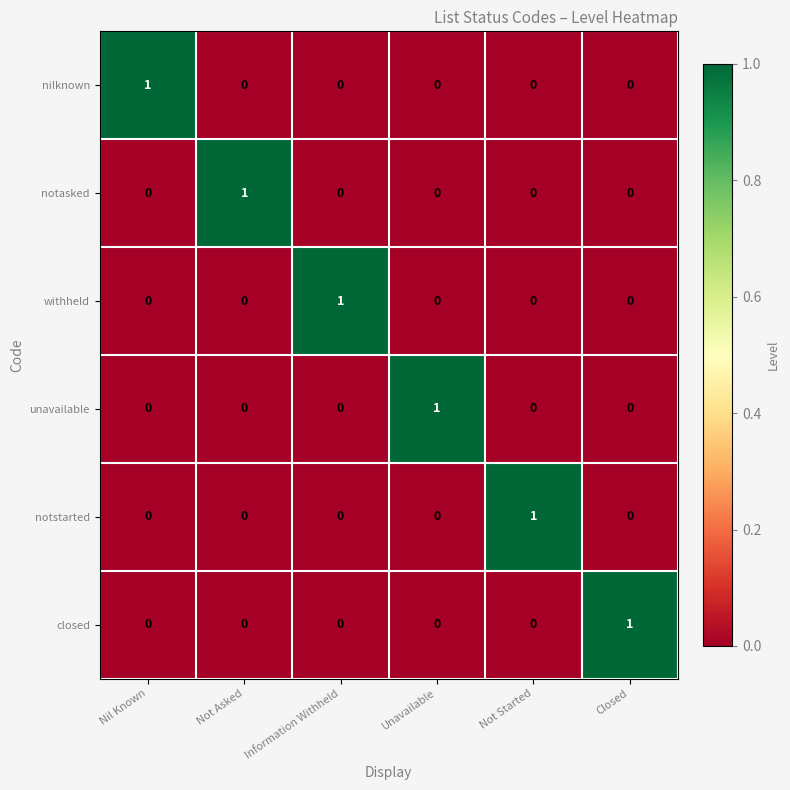

True or false: withheld has a value of 0 at Nil Known.

True